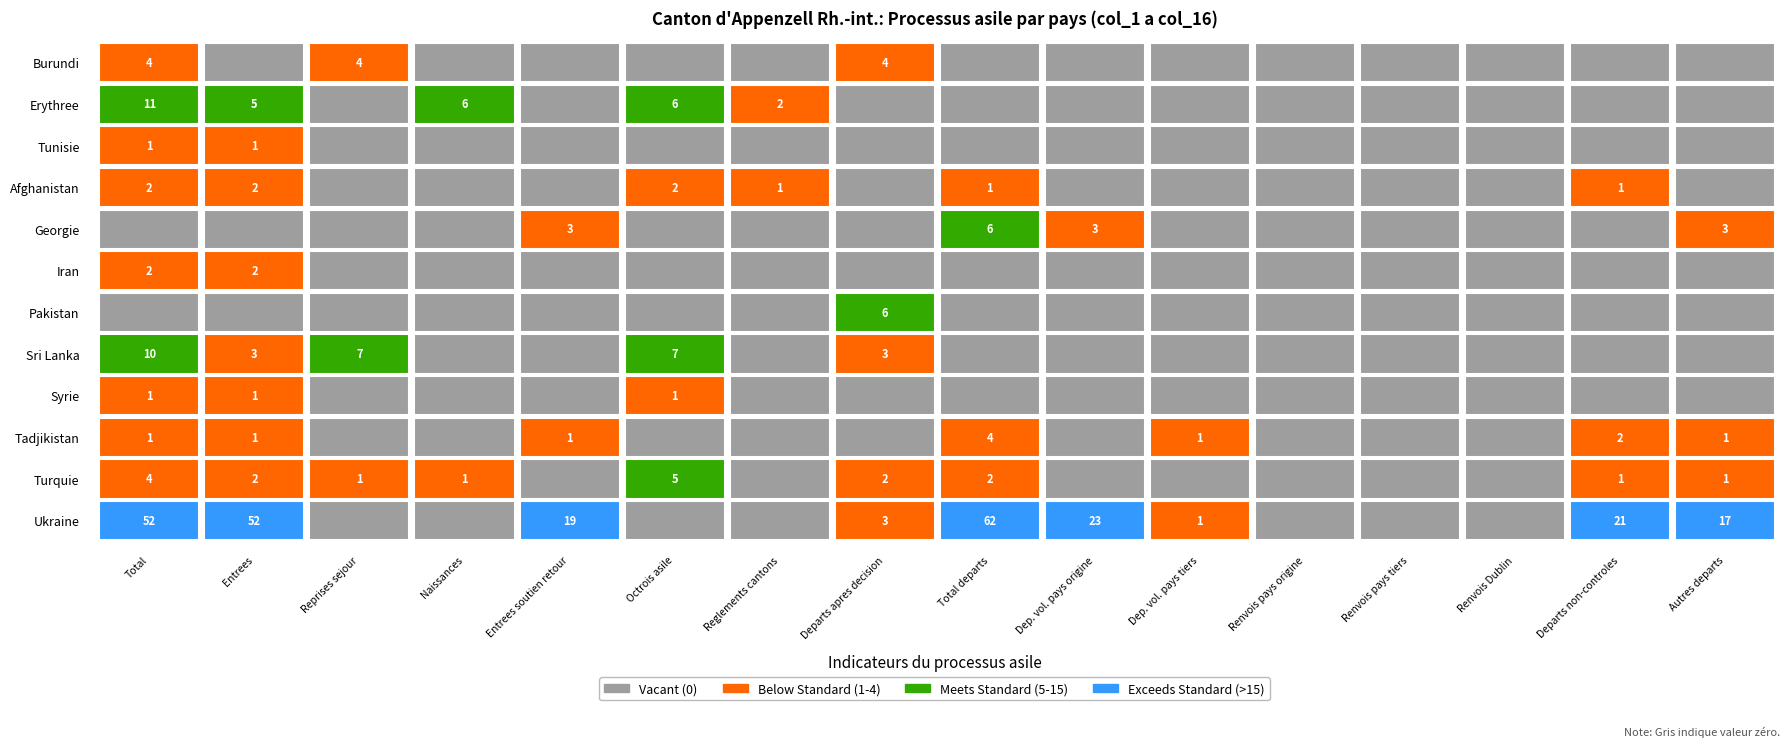

At how many categories does at least one series exceed 60?

1